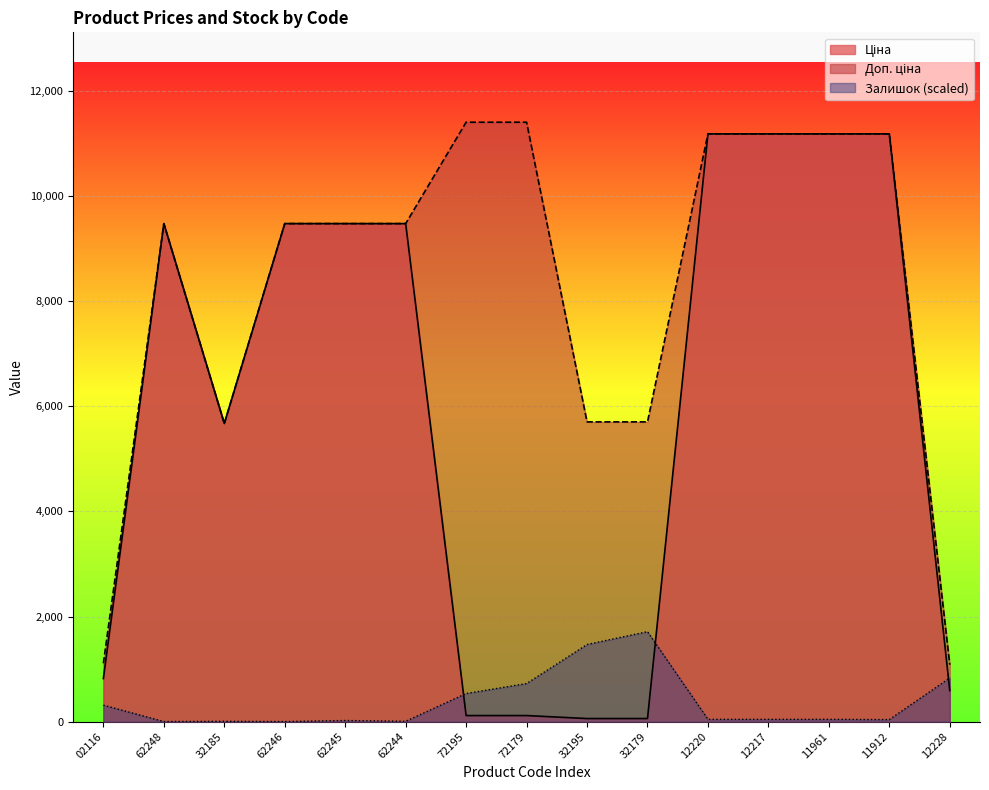

After their last crossing, which series has the higher values: Ціна or Залишок?

Залишок